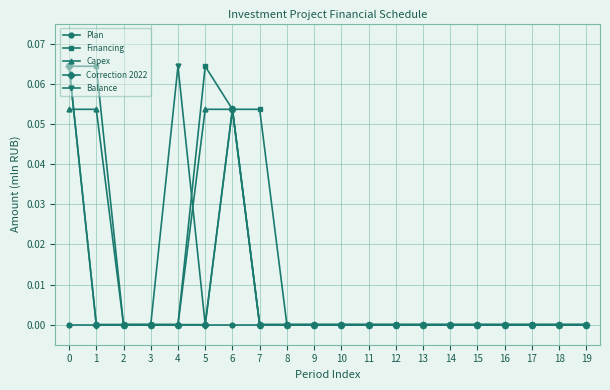

Which series has the largest total across all categories?

Financing